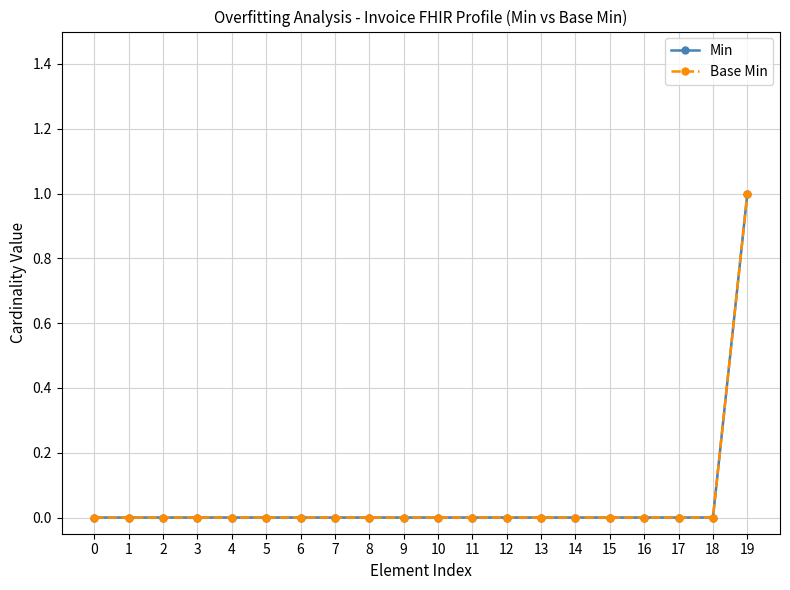

Is this an area chart (filled region under the line)?

No